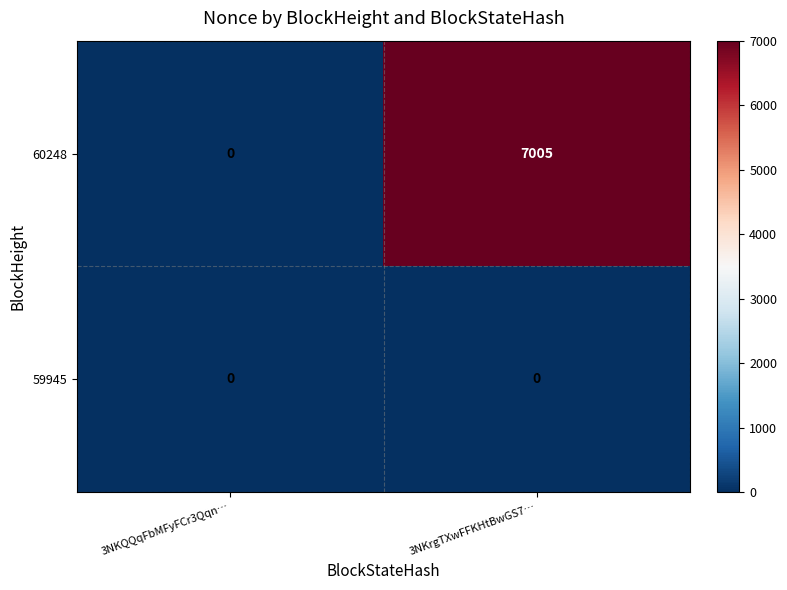

Which series has the largest total across all categories?

60248